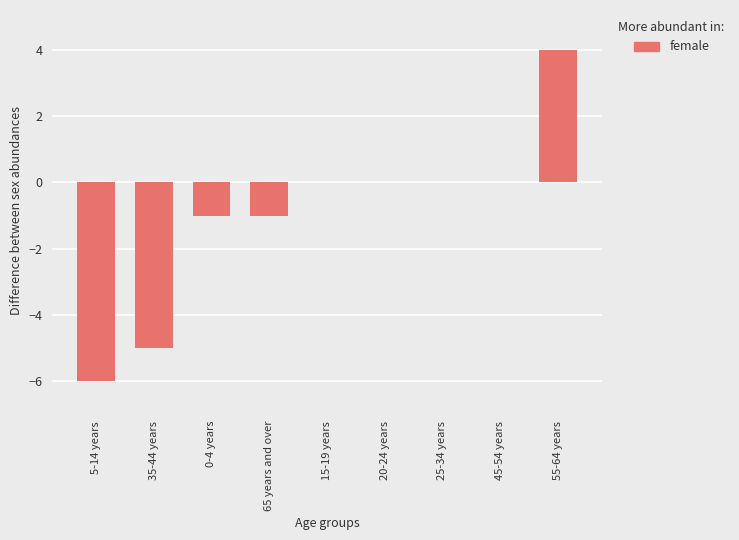

How many distinct data groups are displayed?

1